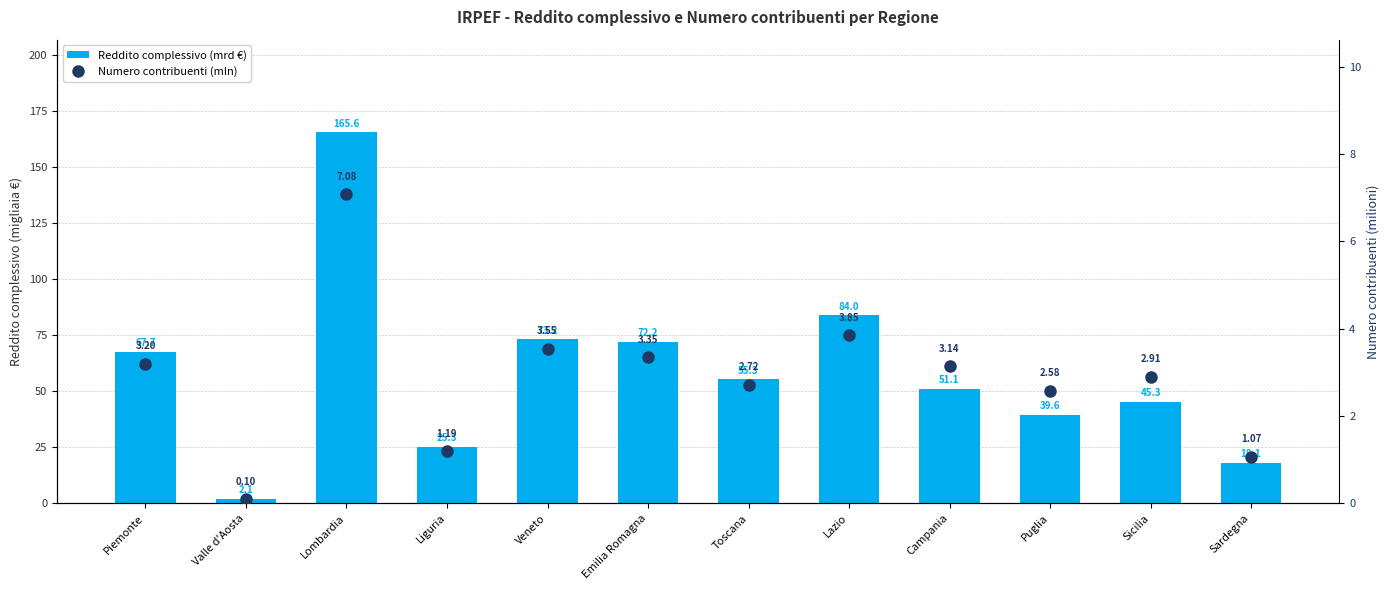

Are the bars grouped side by side (vs. stacked)?

Yes